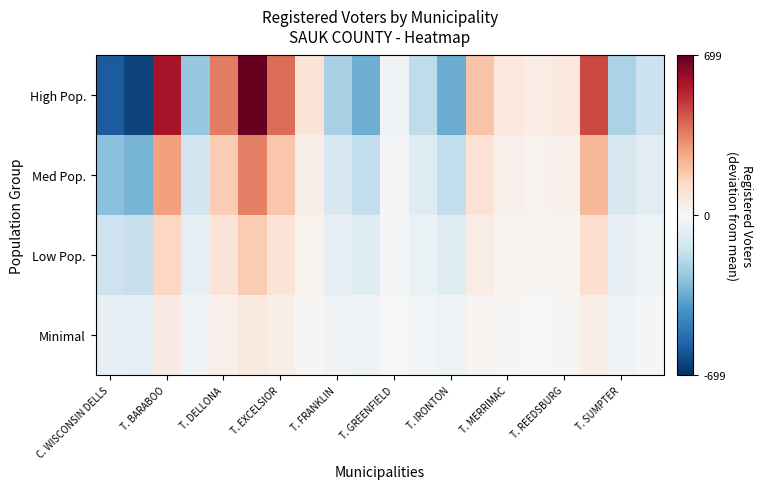

List the series in order of their peak value, highest first.

High Pop., Med Pop., Low Pop., Minimal